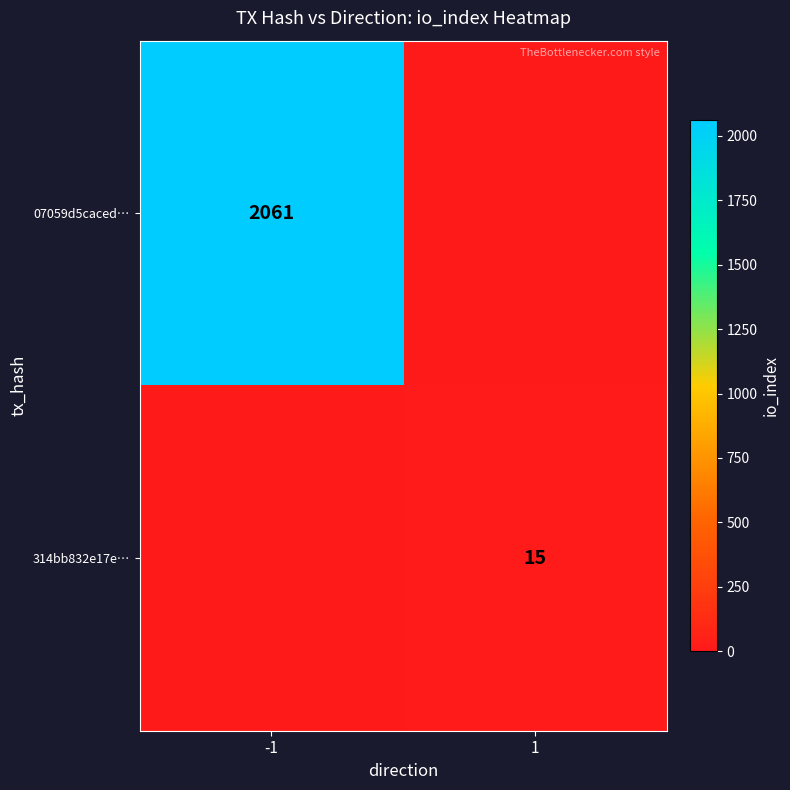

The 314bb832e17e… series shows 15 at 1. True or false?

True